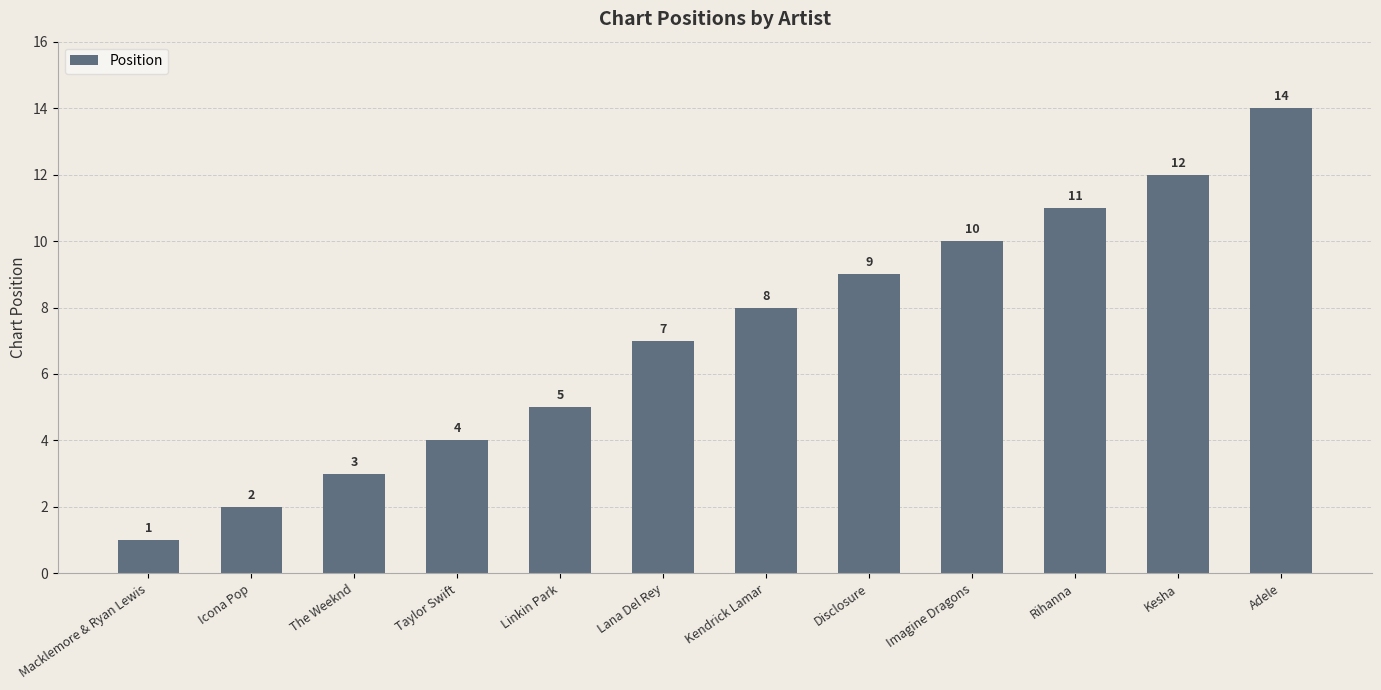

List the labels in order of value, smallest first.

Macklemore & Ryan Lewis, Icona Pop, The Weeknd, Taylor Swift, Linkin Park, Lana Del Rey, Kendrick Lamar, Disclosure, Imagine Dragons, Rihanna, Kesha, Adele